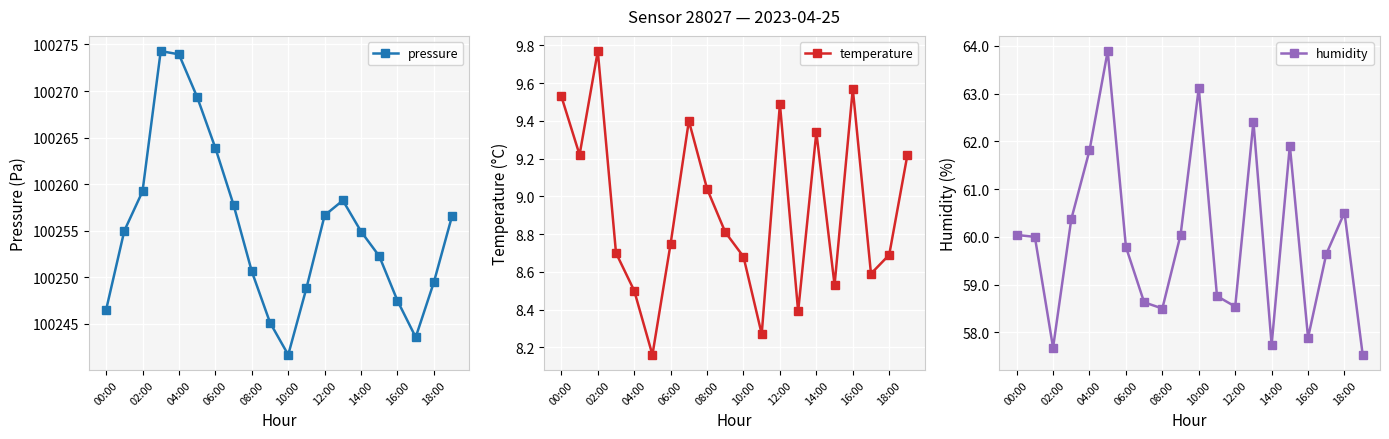

Is it true that pressure equals 100254.9 at 14:00?

True